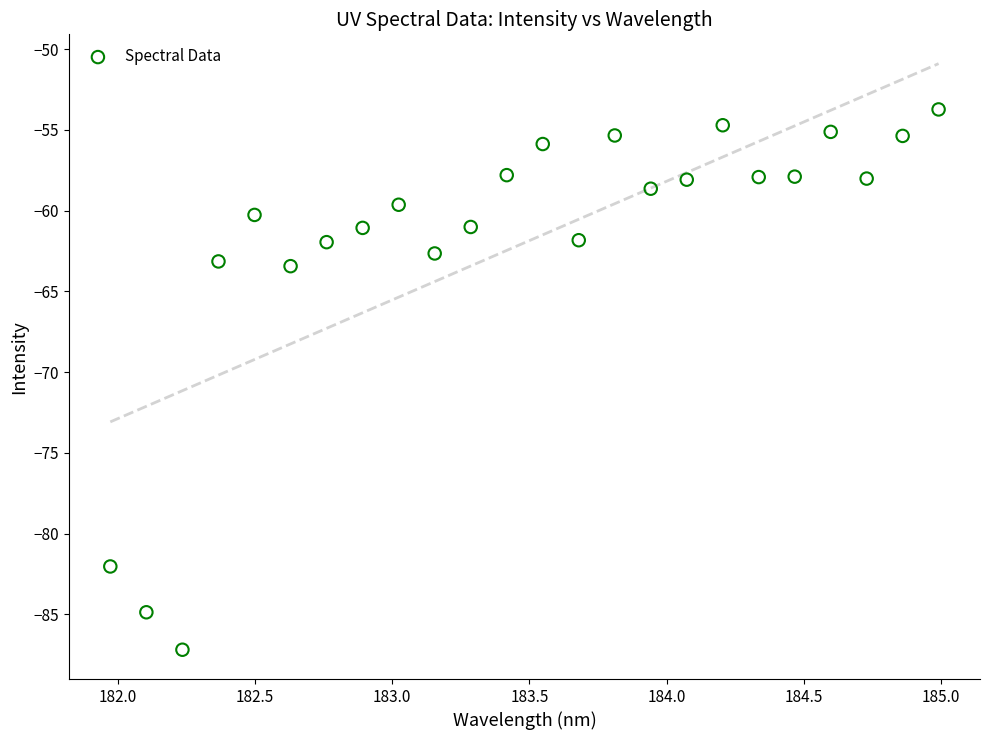

What is the range of Y values (max minus min)?

33.5